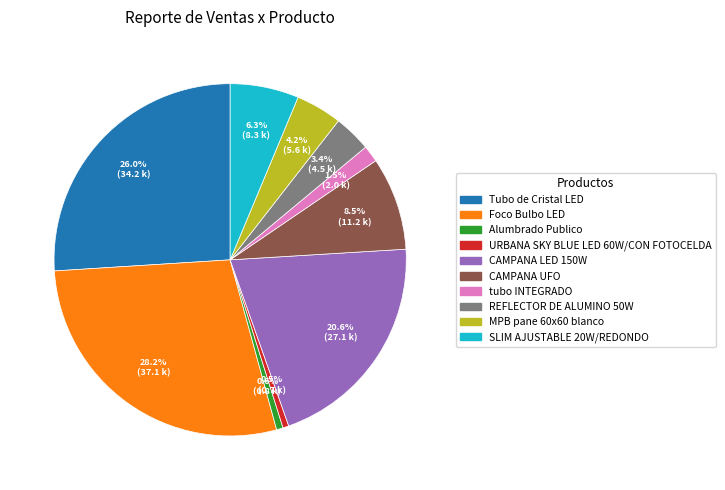

How much of the chart is everything except CAMPANA UFO?

91.5%